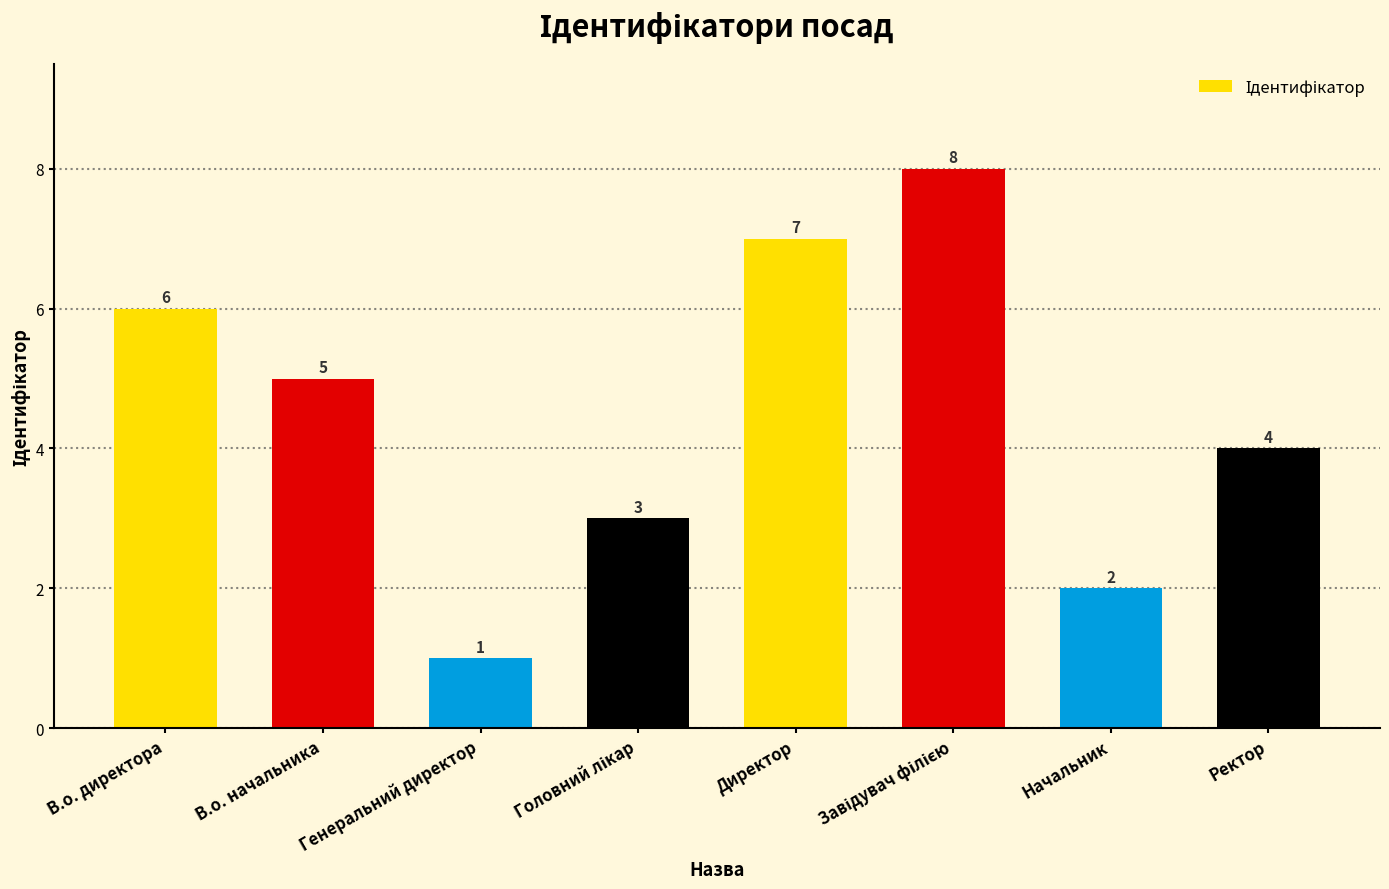

How many bars are there in total?

8